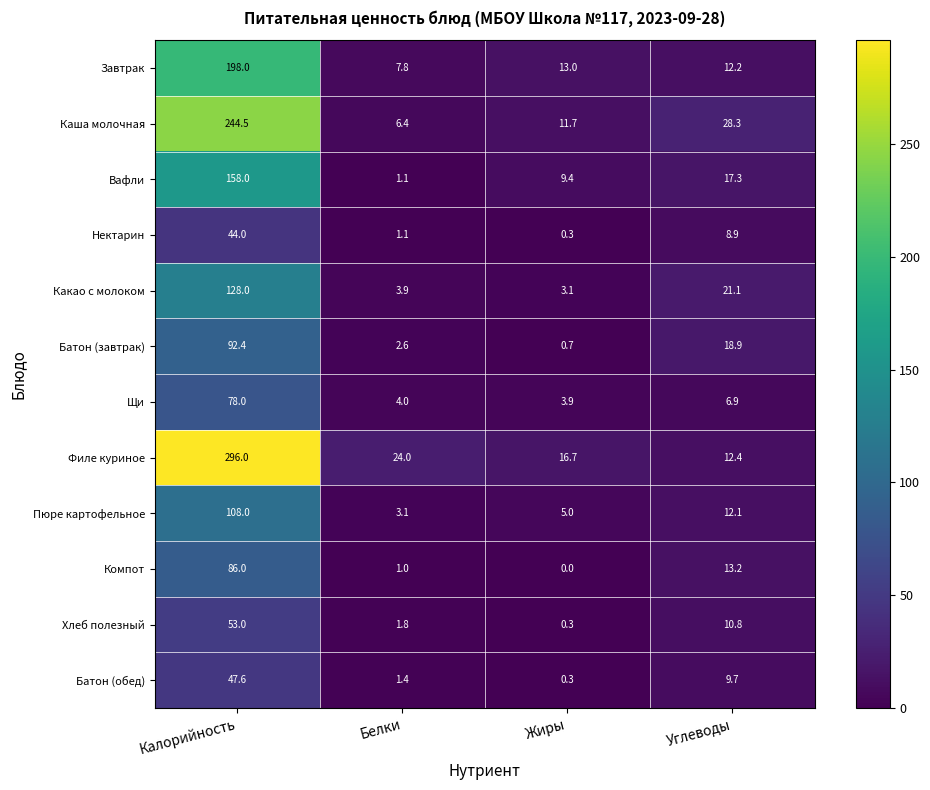

What is the difference between the Компот values at Углеводы and Жиры?

13.2